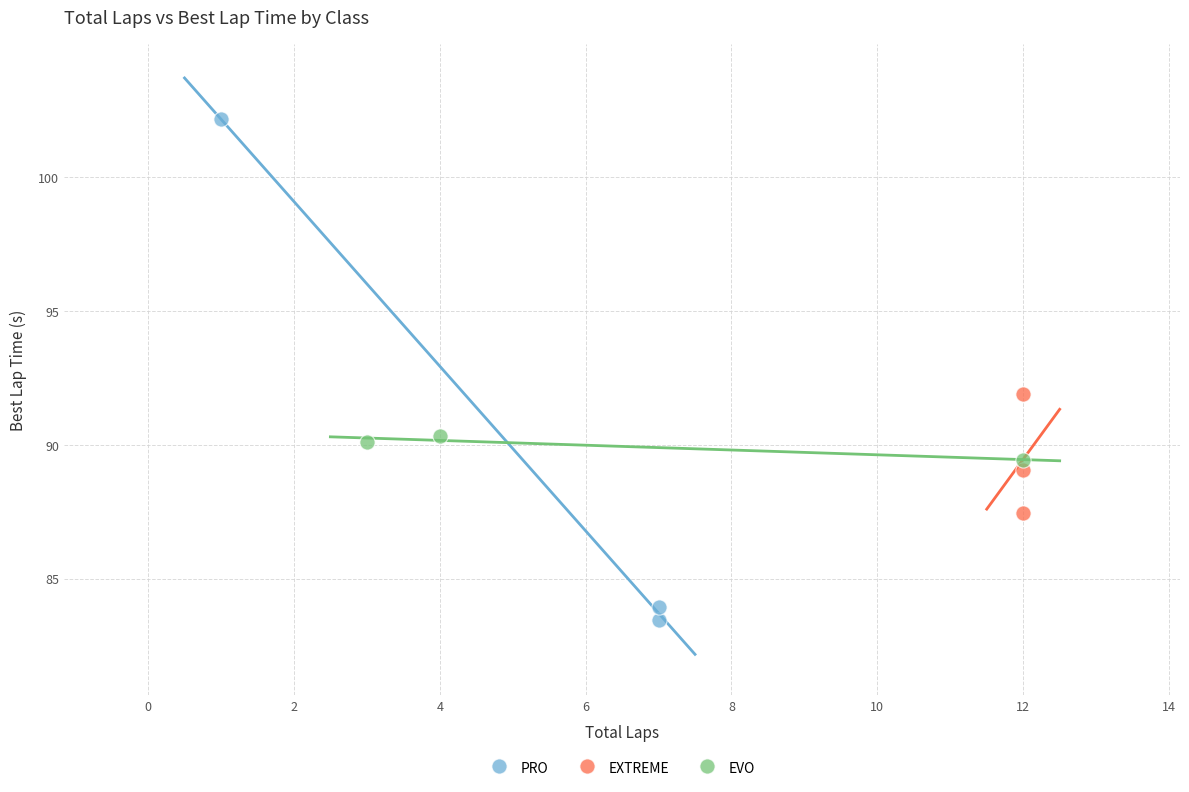

Which series reaches the minimum Y coordinate?

PRO